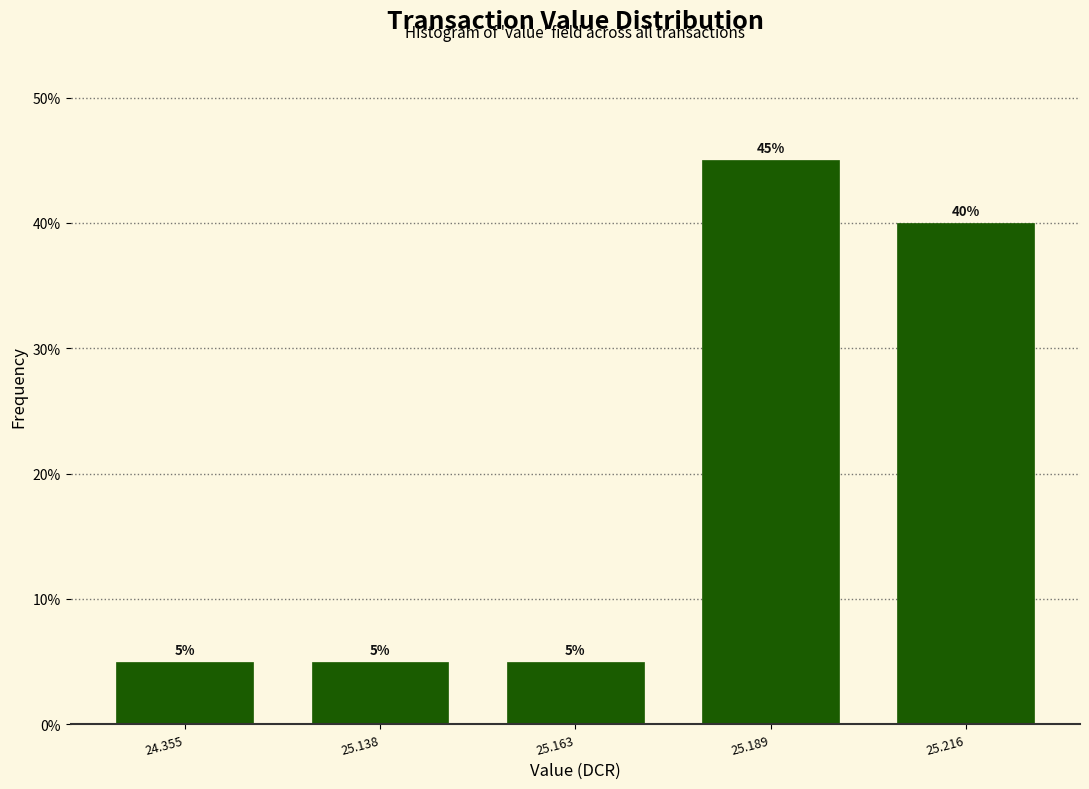

Reading left to right, list all the values displayed in this chart.

24.355=5	25.138=5	25.163=5	25.189=45	25.216=40